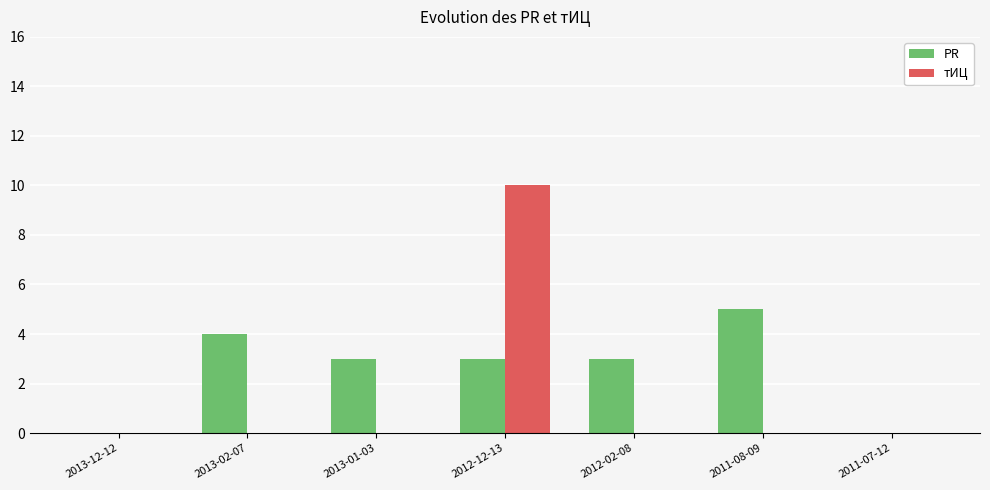

What is the sum of the PR values at 2011-07-12 and 2012-12-13?

3